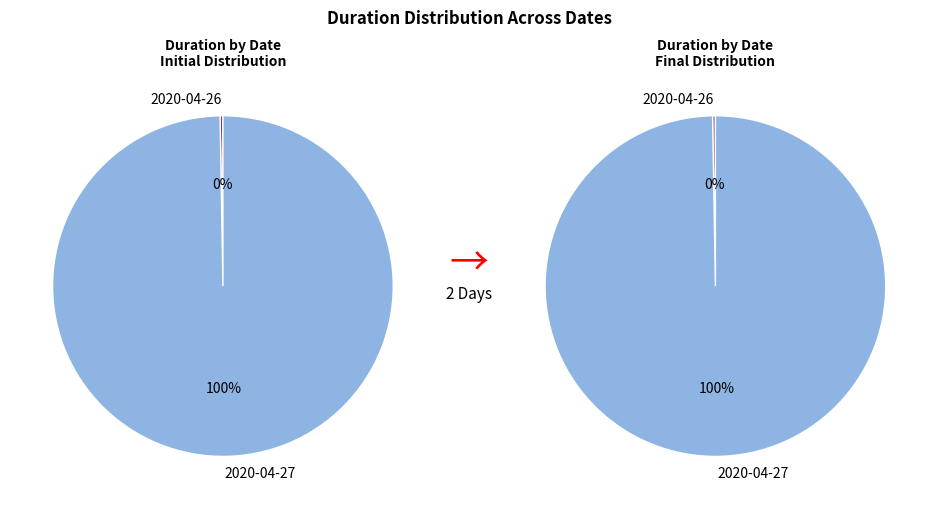

Which has a higher value, 2020-04-26 or 2020-04-27?

2020-04-27